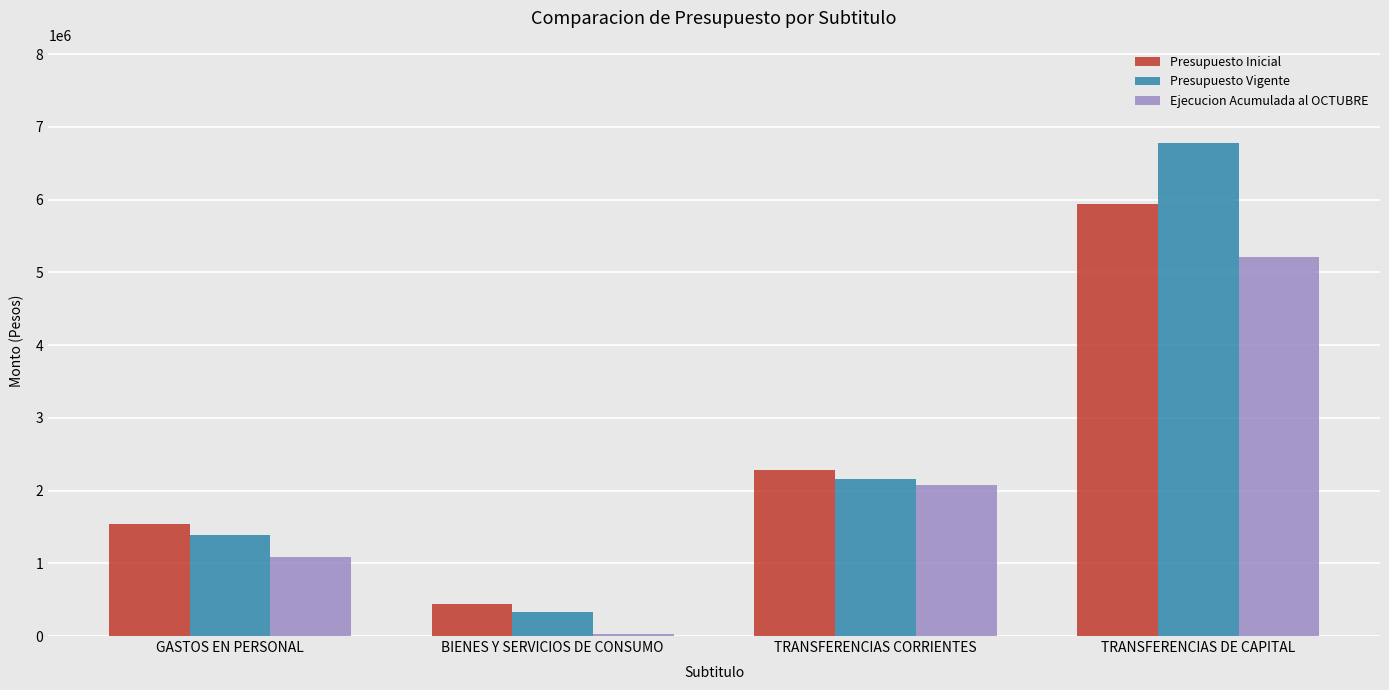

How many series are shown in this chart?

3